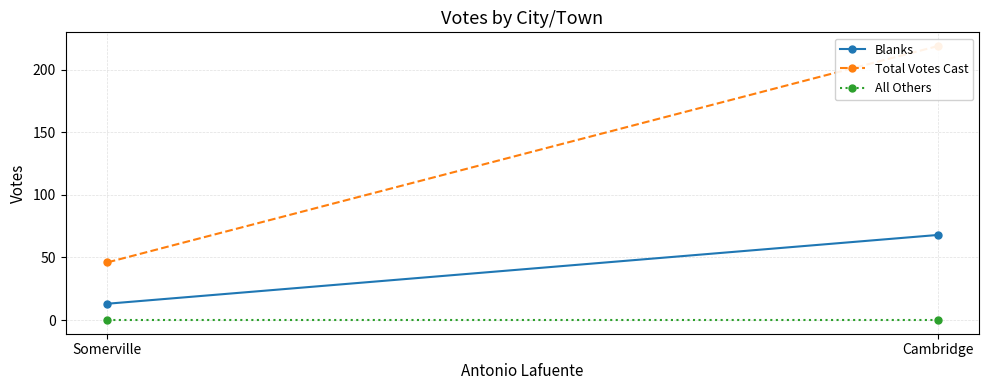

Which category has the highest value in the Total Votes Cast series?

Cambridge